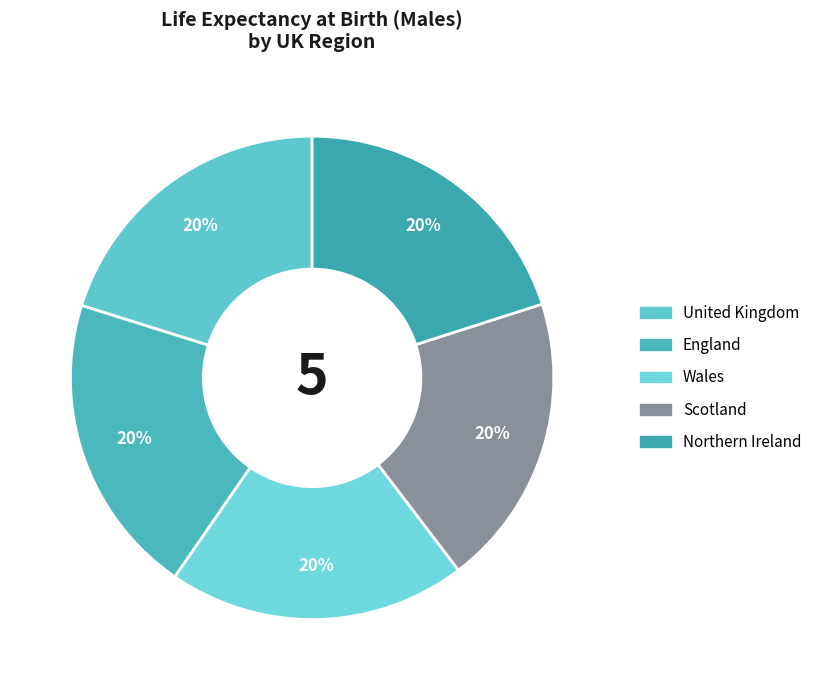

How many segments does this pie chart have?

5